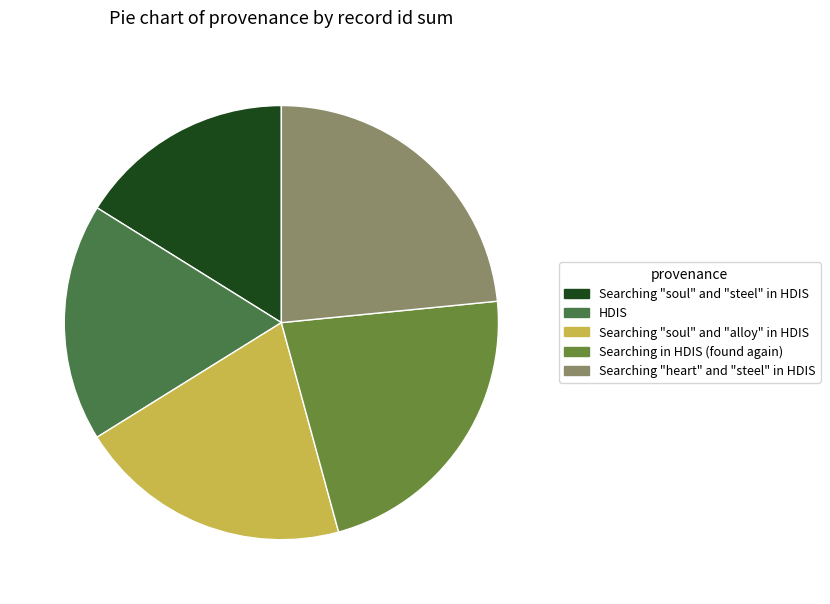

Is the sum of Searching "soul" and "alloy" in HDIS and HDIS greater than half?

No